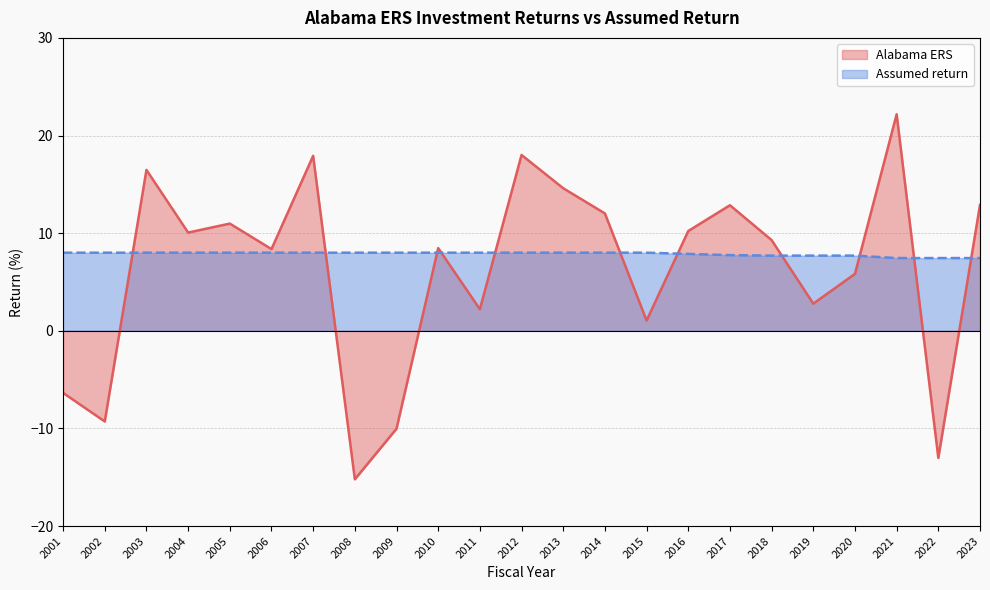

True or false: Assumed return has more than 0 interior local peaks.

False